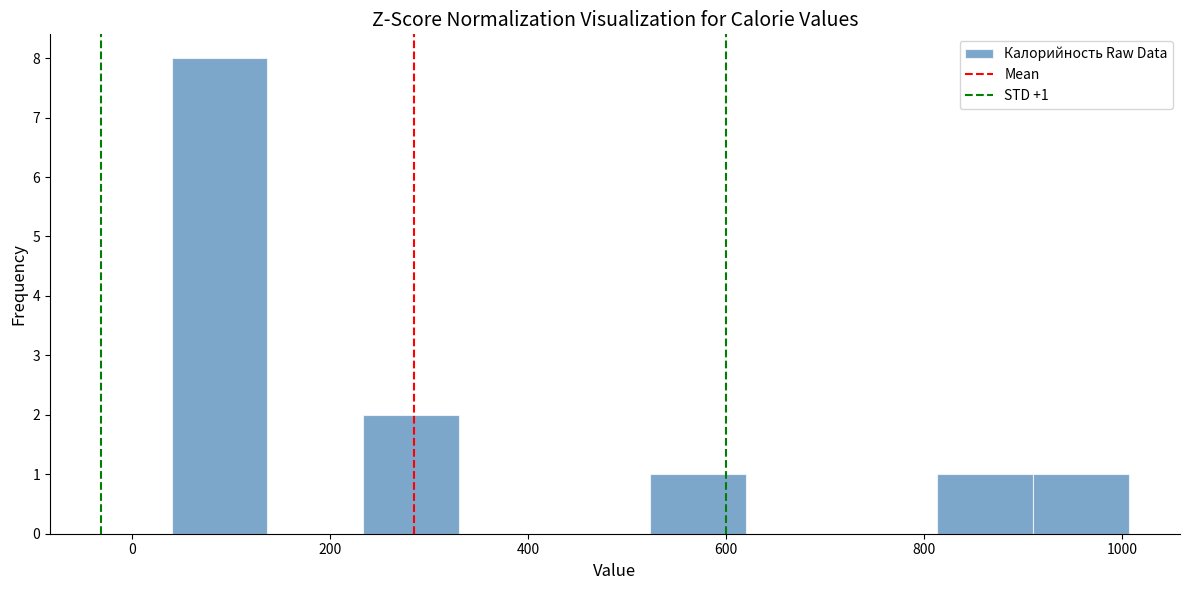

Over which range of the x-axis is the bar tallest?

40 to 140